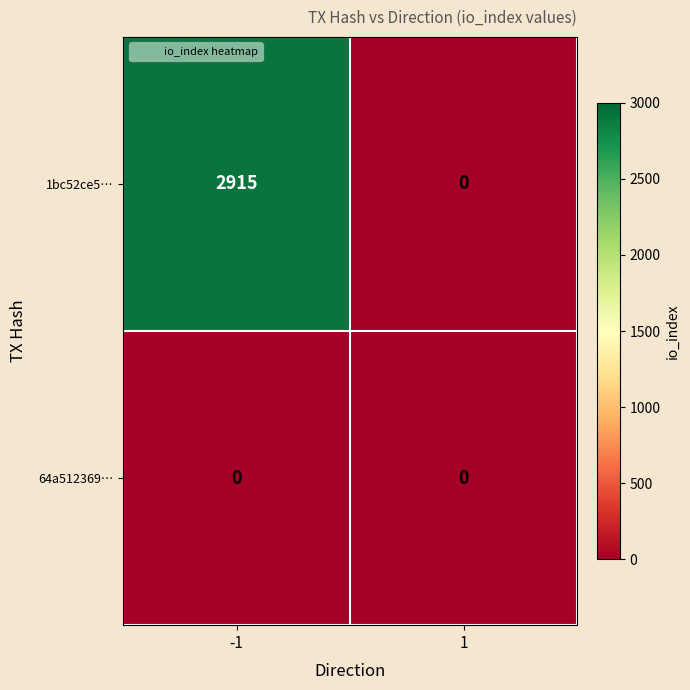

At how many categories does at least one series exceed 106?

1